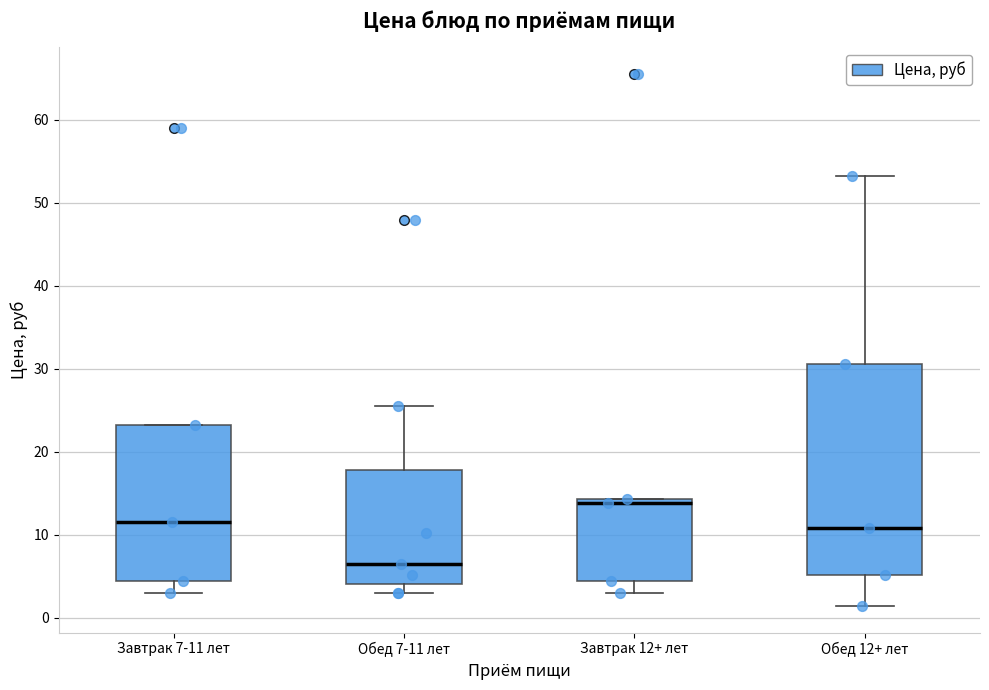

Which box has the highest median line?

Завтрак 12+ лет